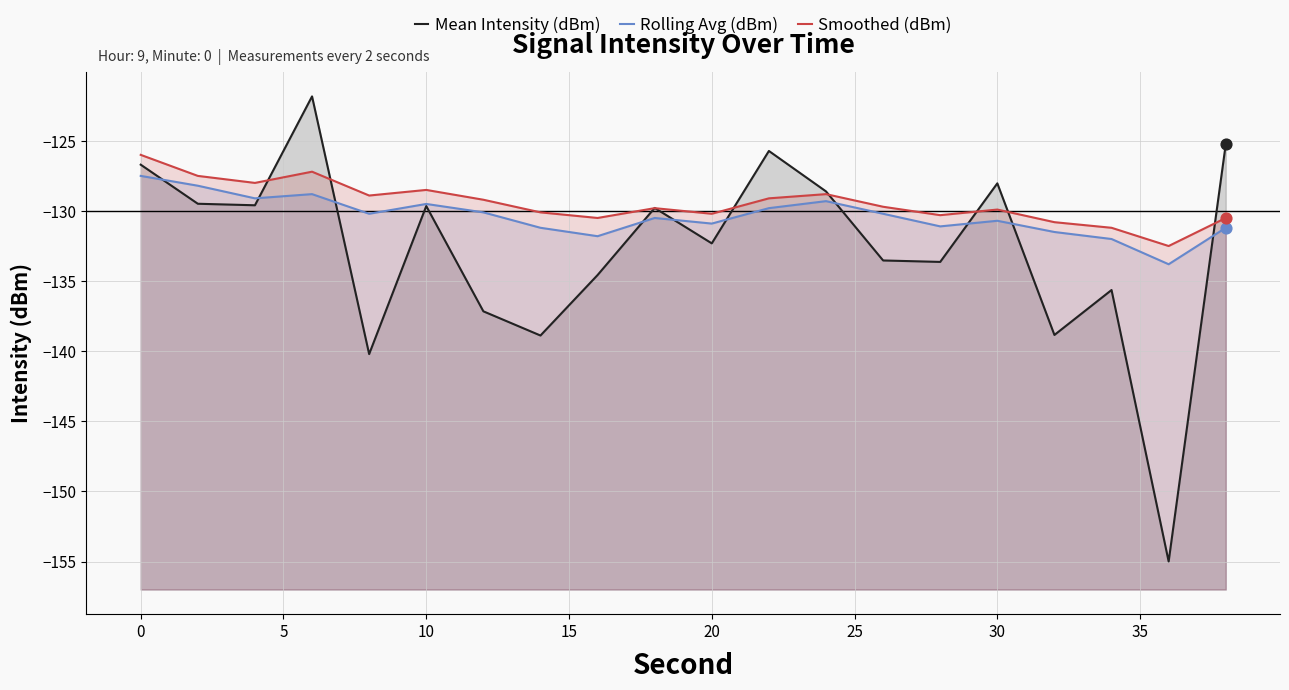

Which series reaches the maximum Y coordinate?

Mean Intensity (dBm)